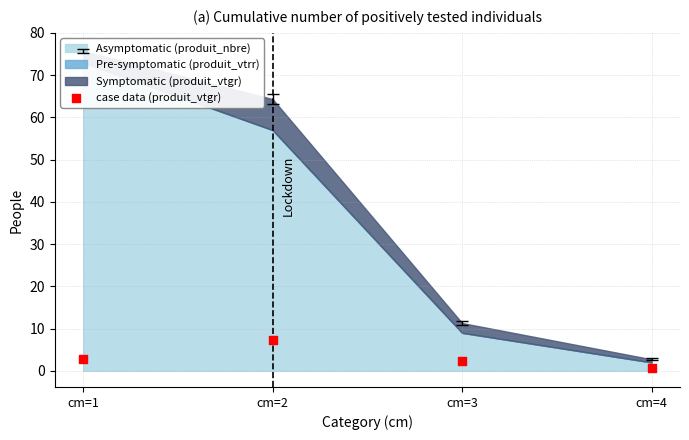

What is the range of Y values (max minus min)?

6.6